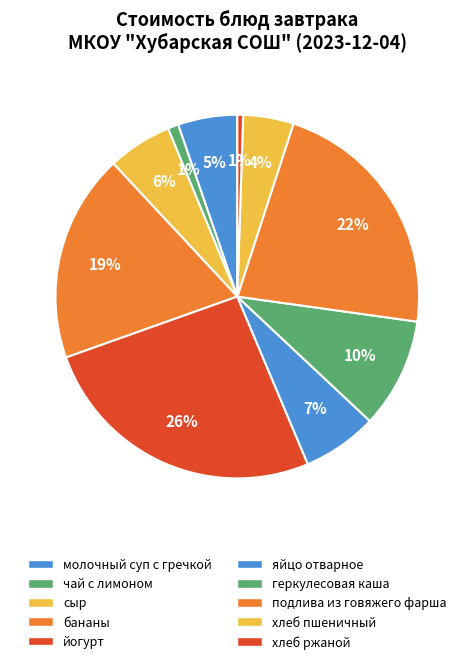

Is the sum of сыр and бананы greater than half?

No